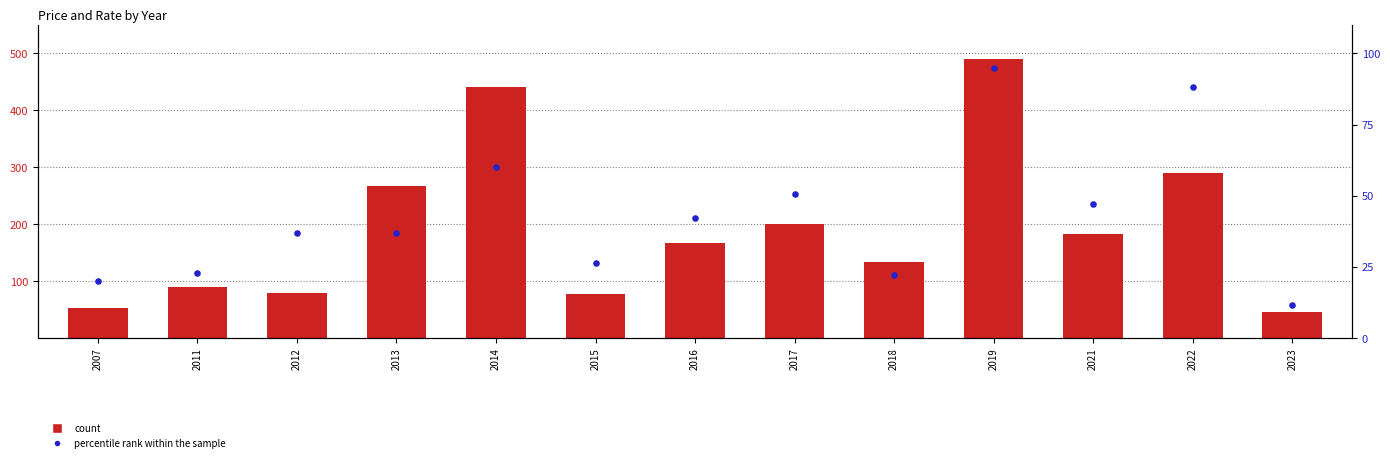

Which series has the widest spread of Y values?

count